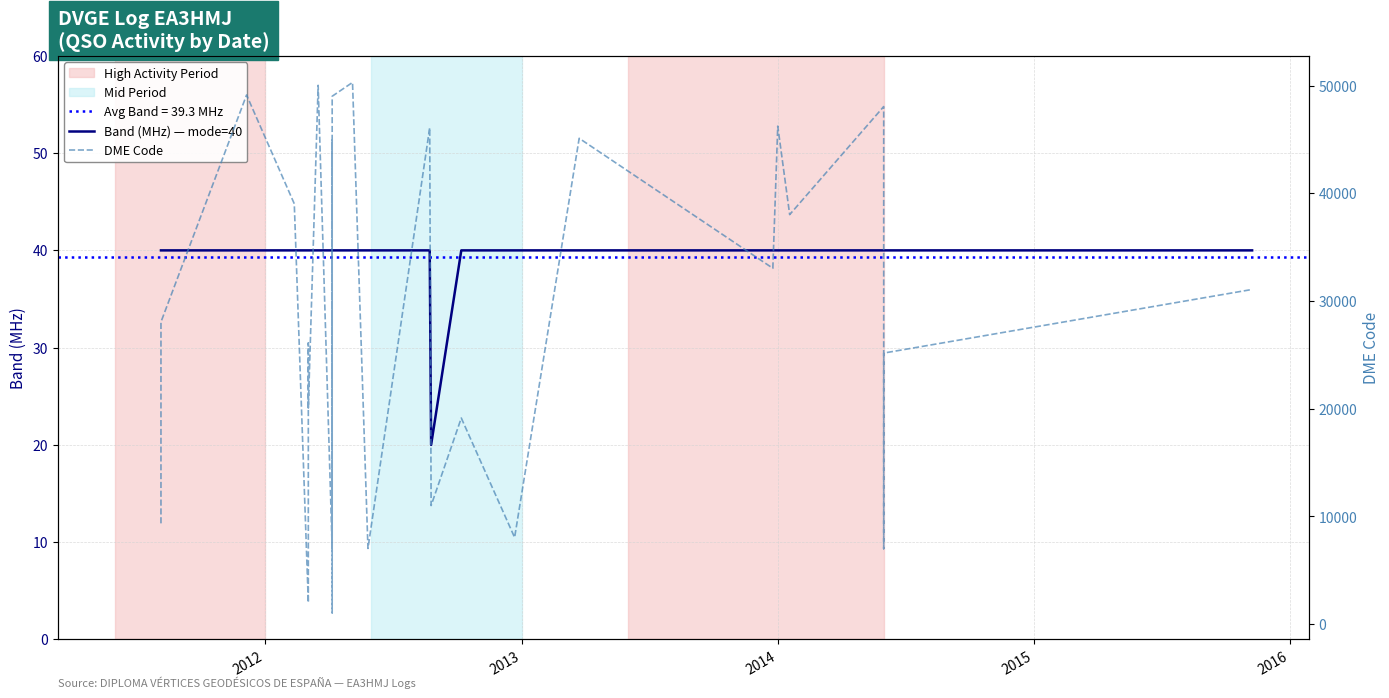

In DME Code, how many points are lower than both neighbors (excluding endpoints)?

10